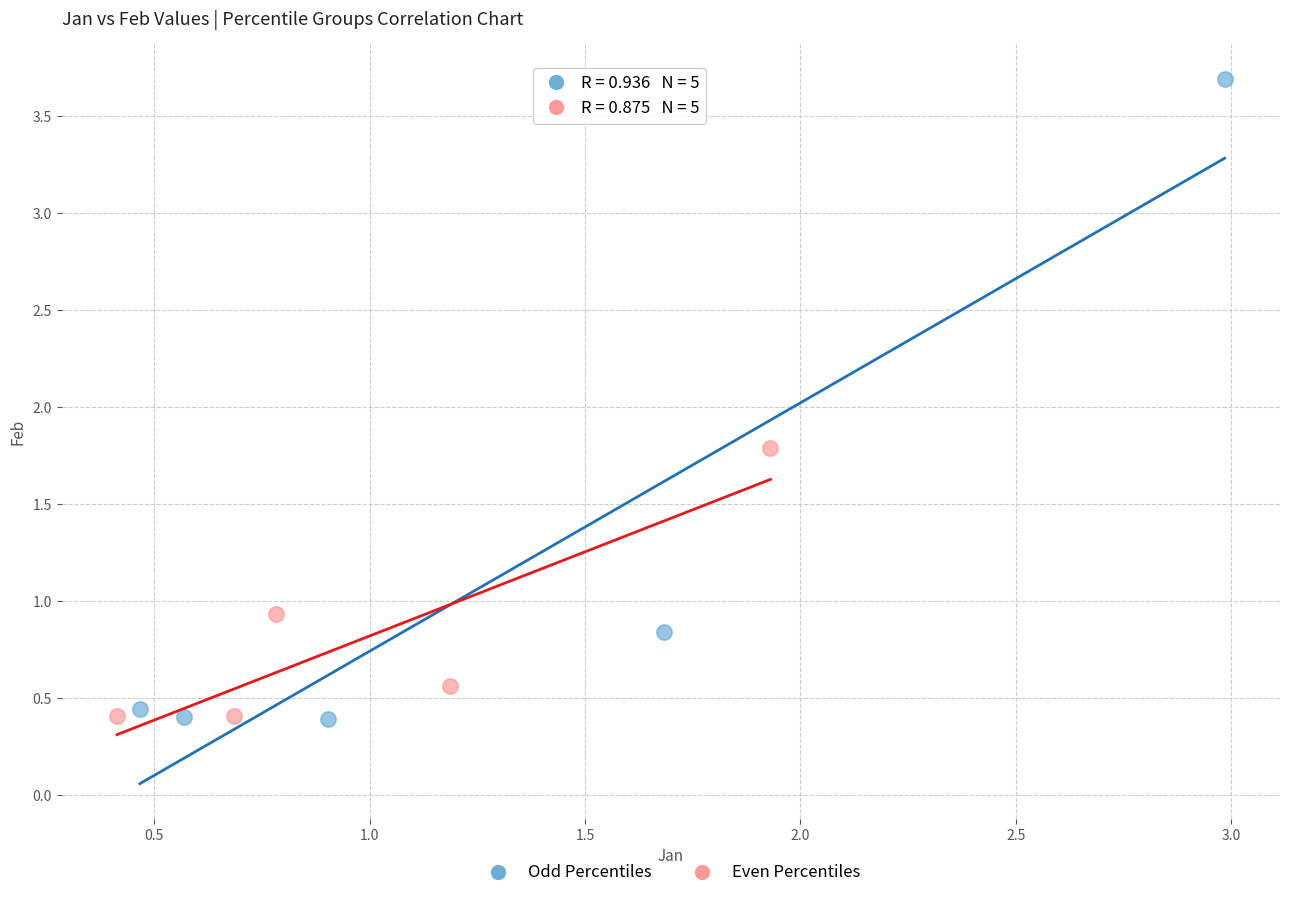

Which series contains the highest Y value?

Odd Percentiles